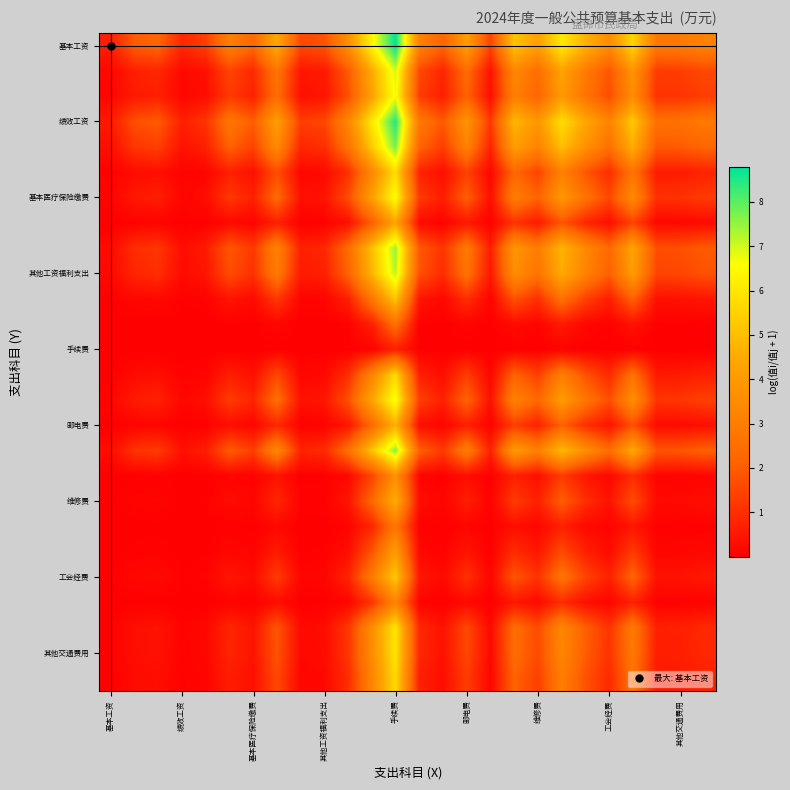

Count the number of categories in the chart.

26